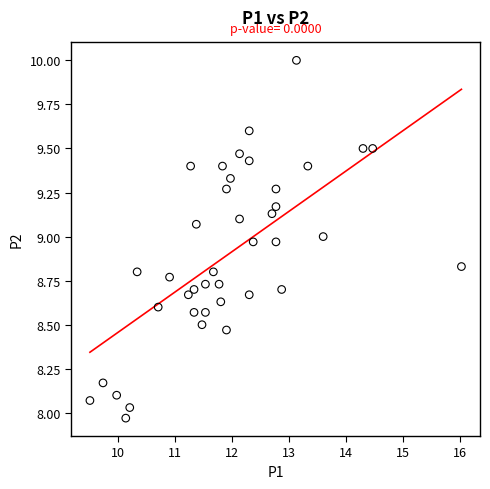

What is the range of X values (max minus min)?

6.5